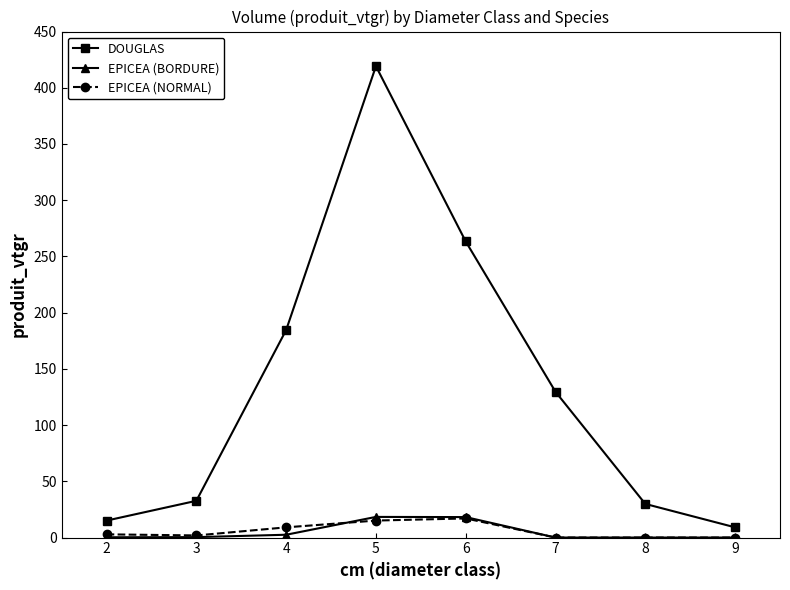

What is the maximum value for DOUGLAS?

419.2